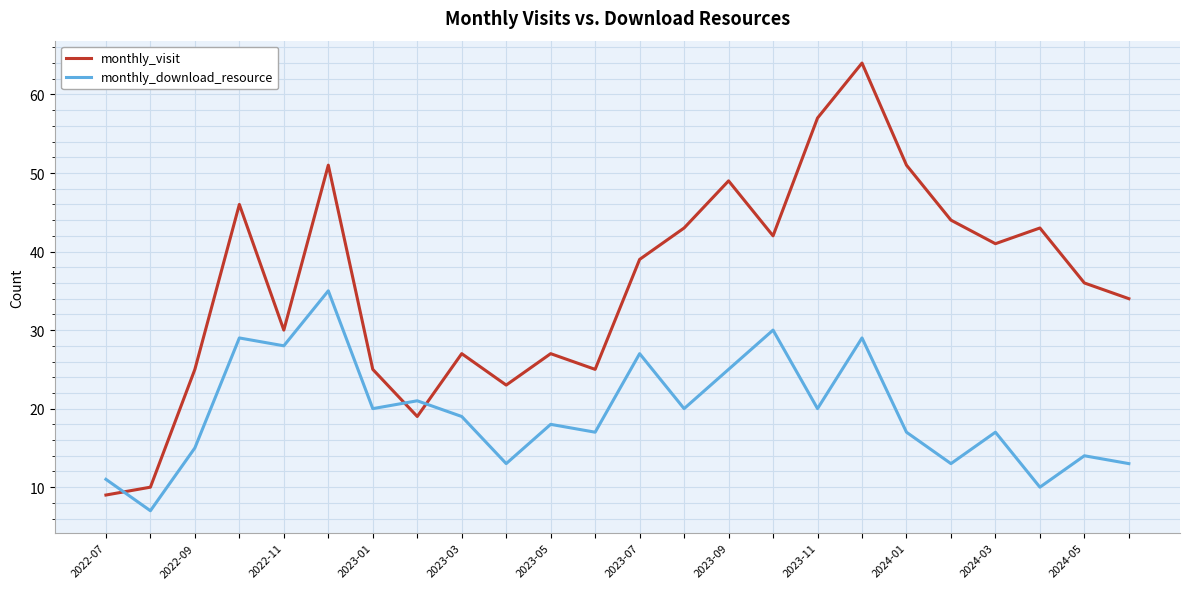

How many intersections are there between monthly_visit and monthly_download_resource?

3